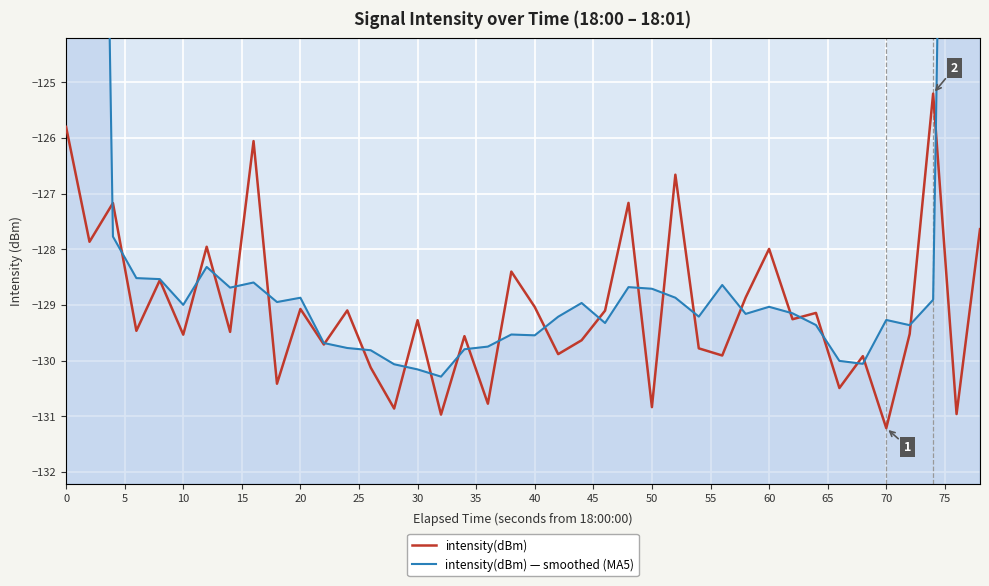

Does the chart display data point markers on the line(s)?

No